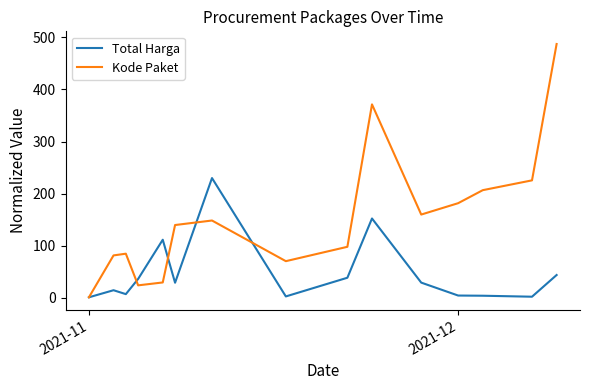

True or false: Total Harga has more than 2 points higher than both neighbors.

True